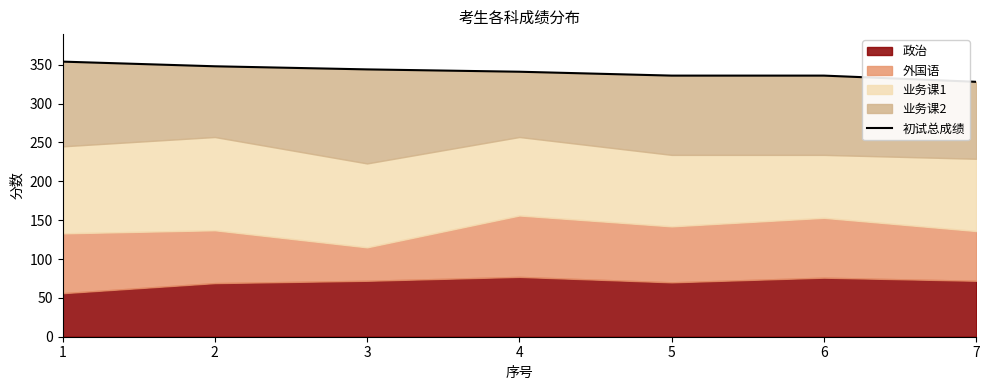

Read the value at 1, to the nearest 5.

355